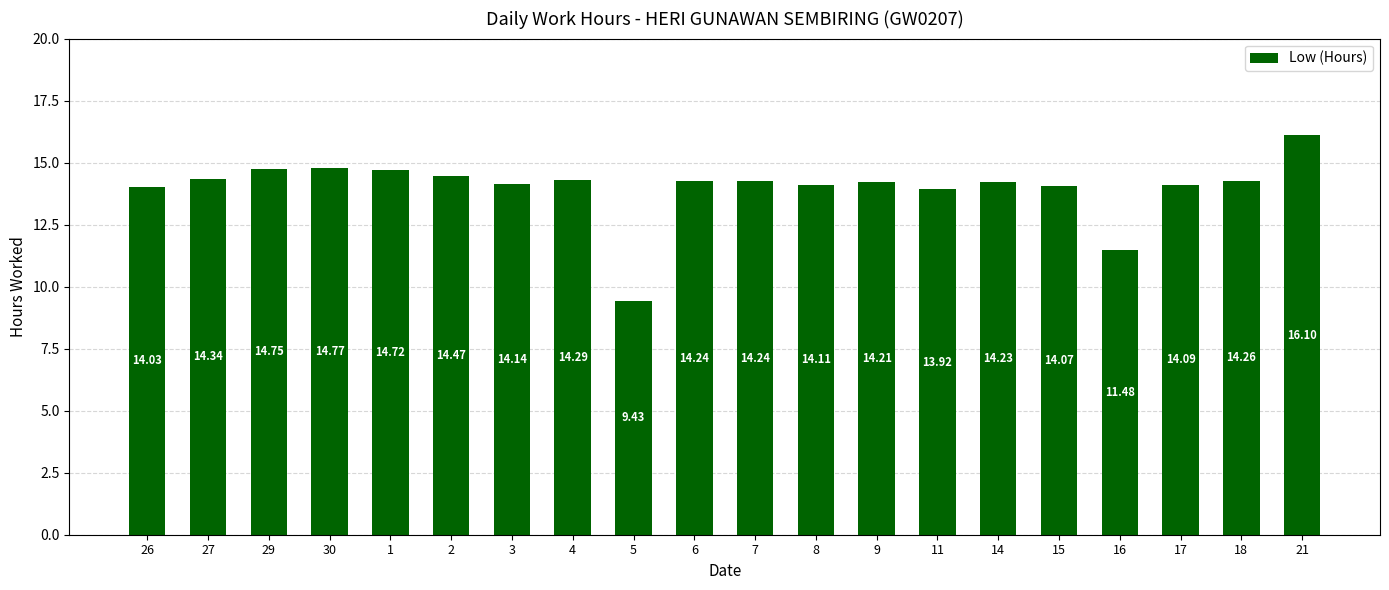

How many series are shown in this chart?

1